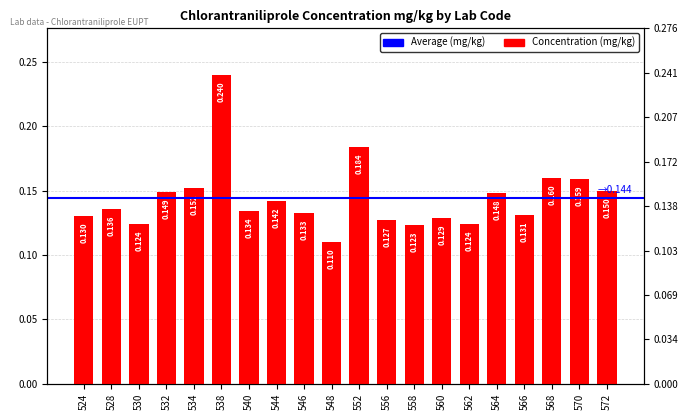

What is the change in value from 538 to 560?

-0.1